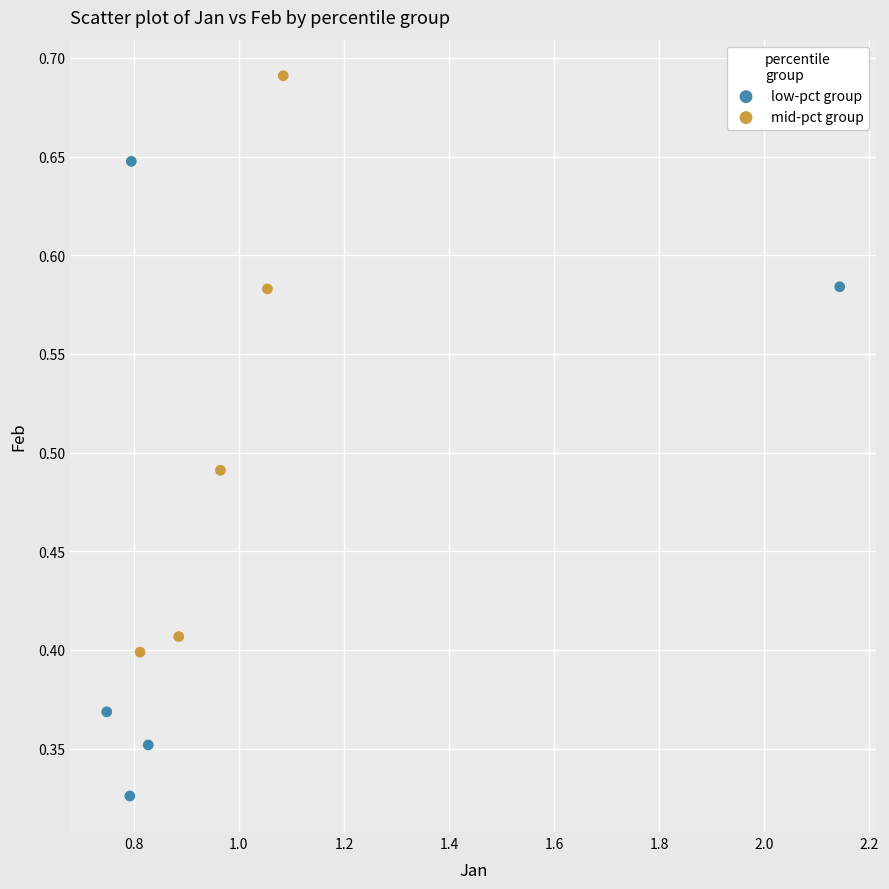

Which series reaches the minimum Y coordinate?

low-pct group